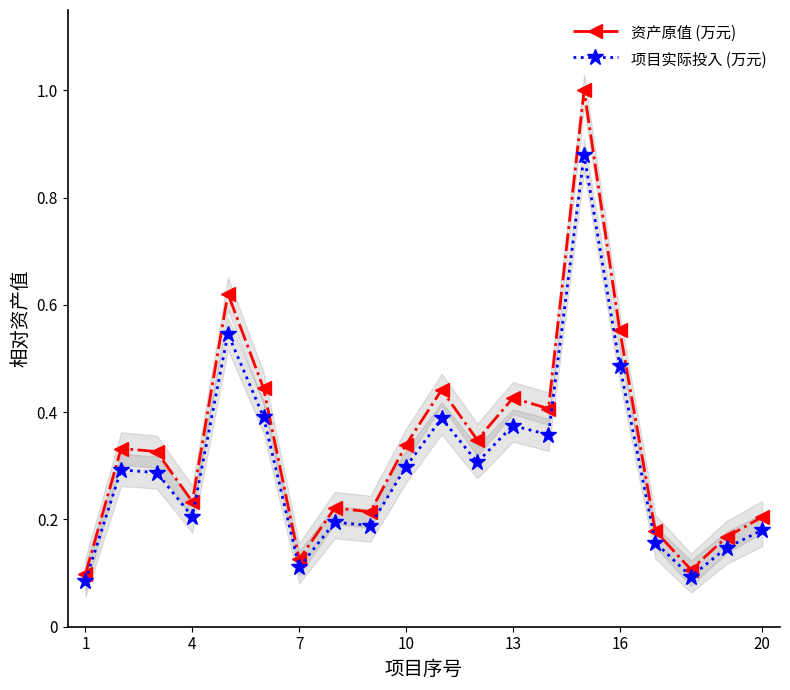

At how many categories does at least one series exceed 0?

20